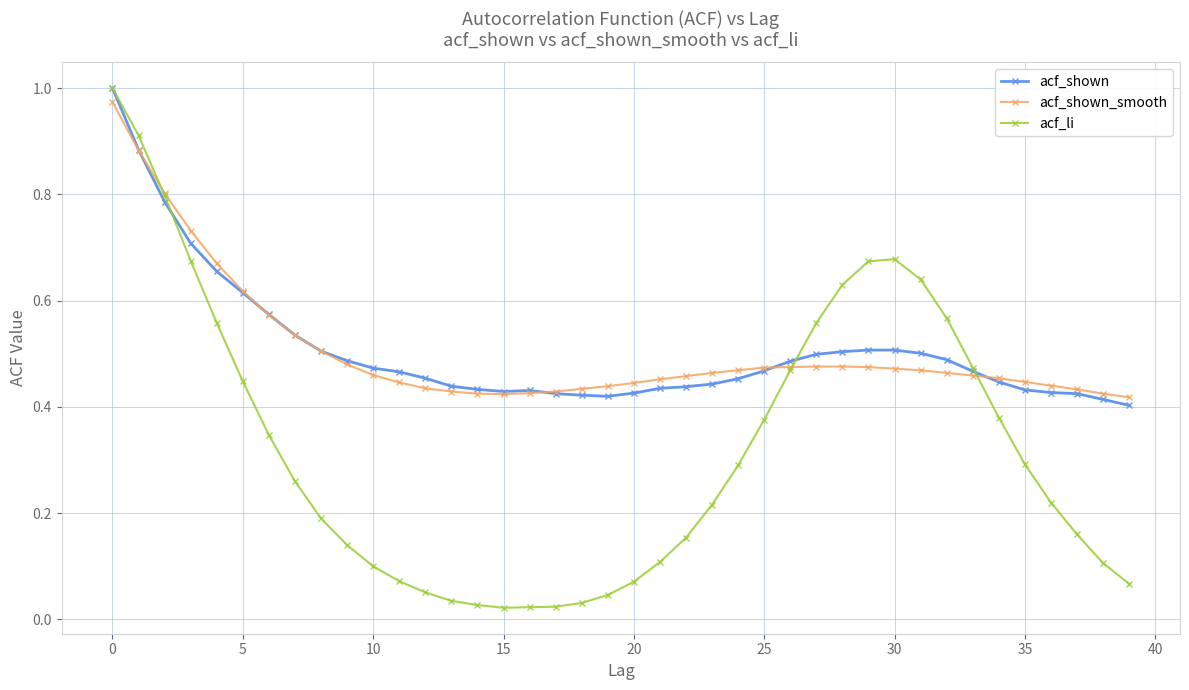

How many acf_shown values are between 0 and 1?

40